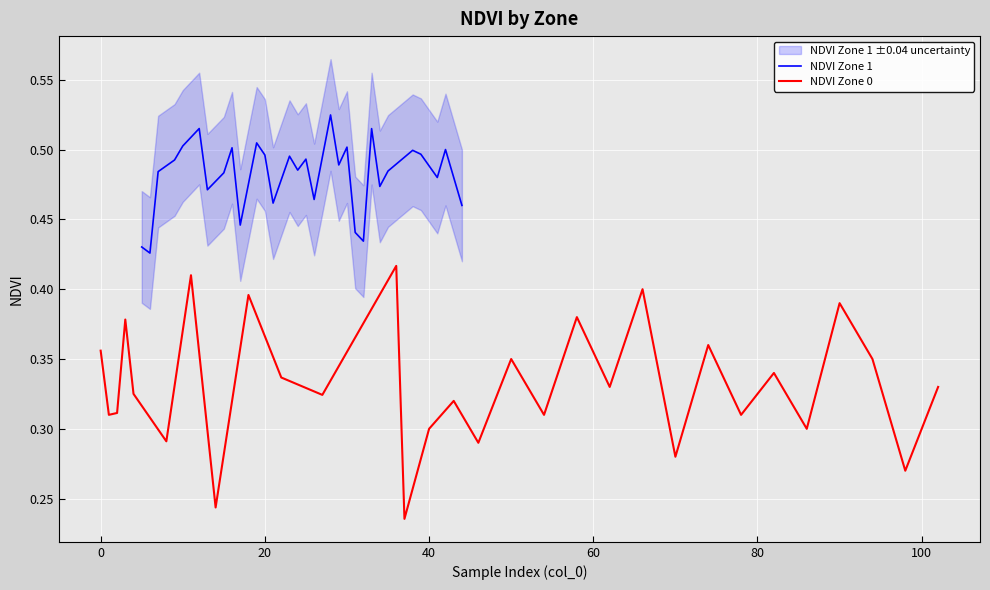

What is the difference between the maximum and minimum values in the NDVI Zone 0 series?

0.2